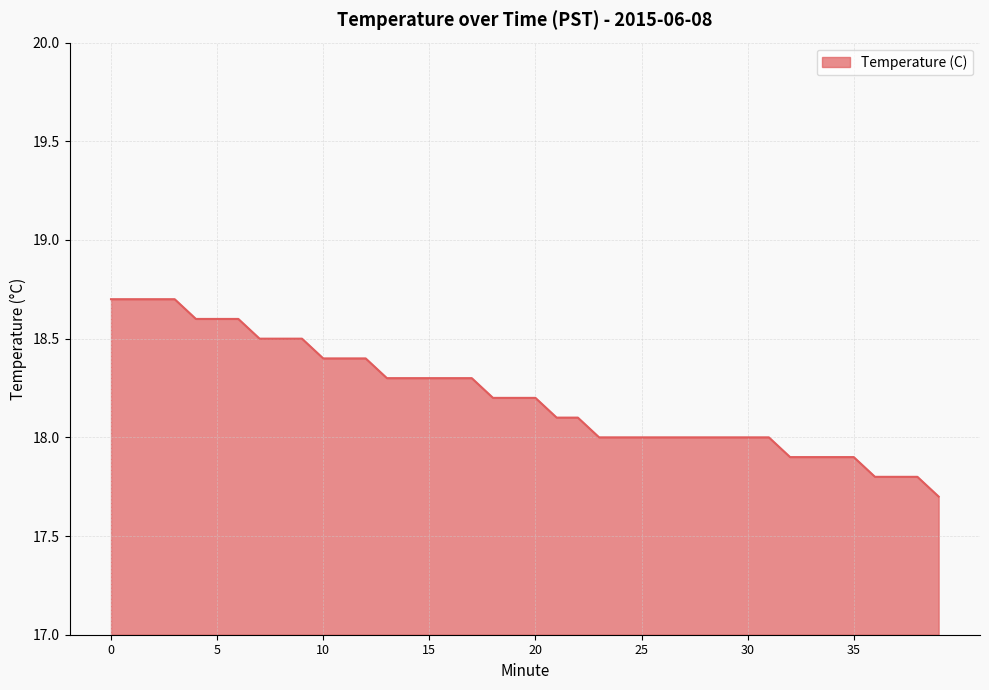

What is the difference between the maximum and minimum values?

1.0